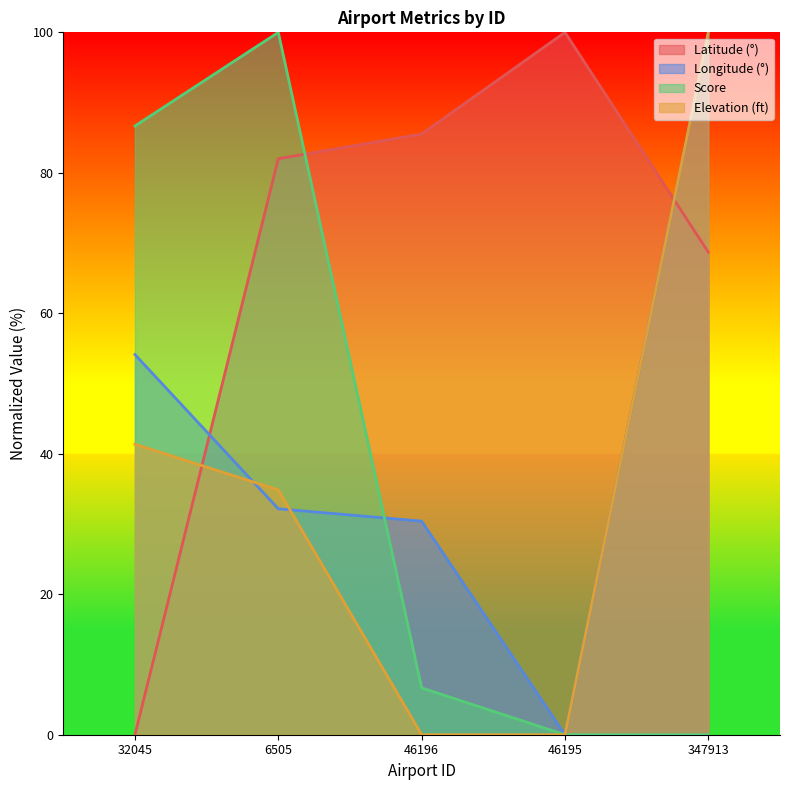

The latitude_deg series shows 41.5 at 46195. True or false?

False